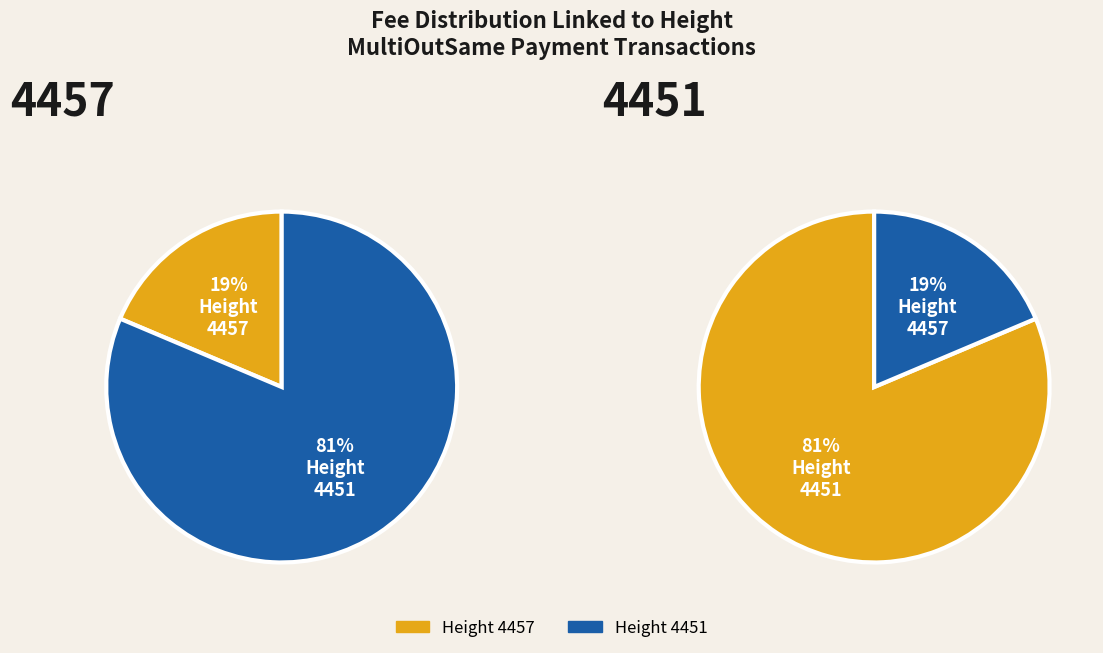

To the nearest percent, what percentage of the pie is 4457?

19%